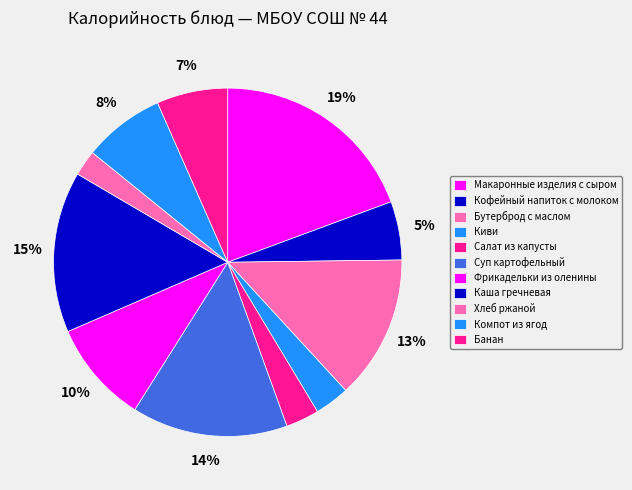

To the nearest percent, what is the combined percentage of Салат из капусты and Макаронные изделия с сыром?

22%